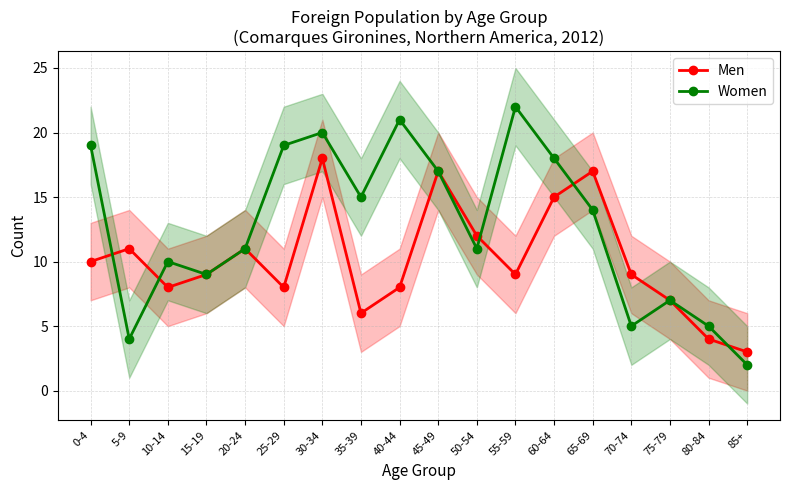

What is the difference between the maximum and minimum values in the Women series?

20